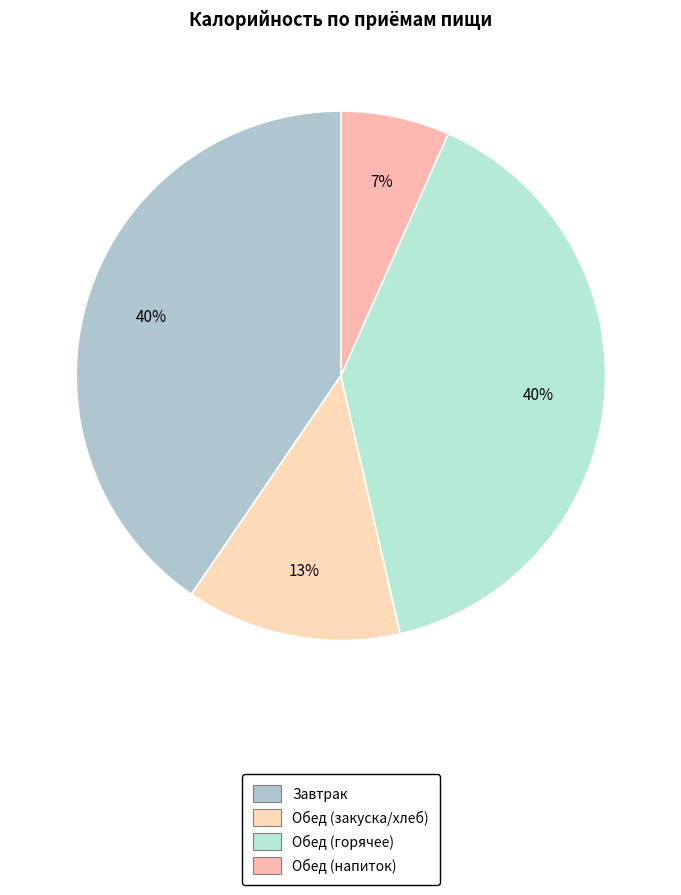

Count the number of slices in the pie.

4